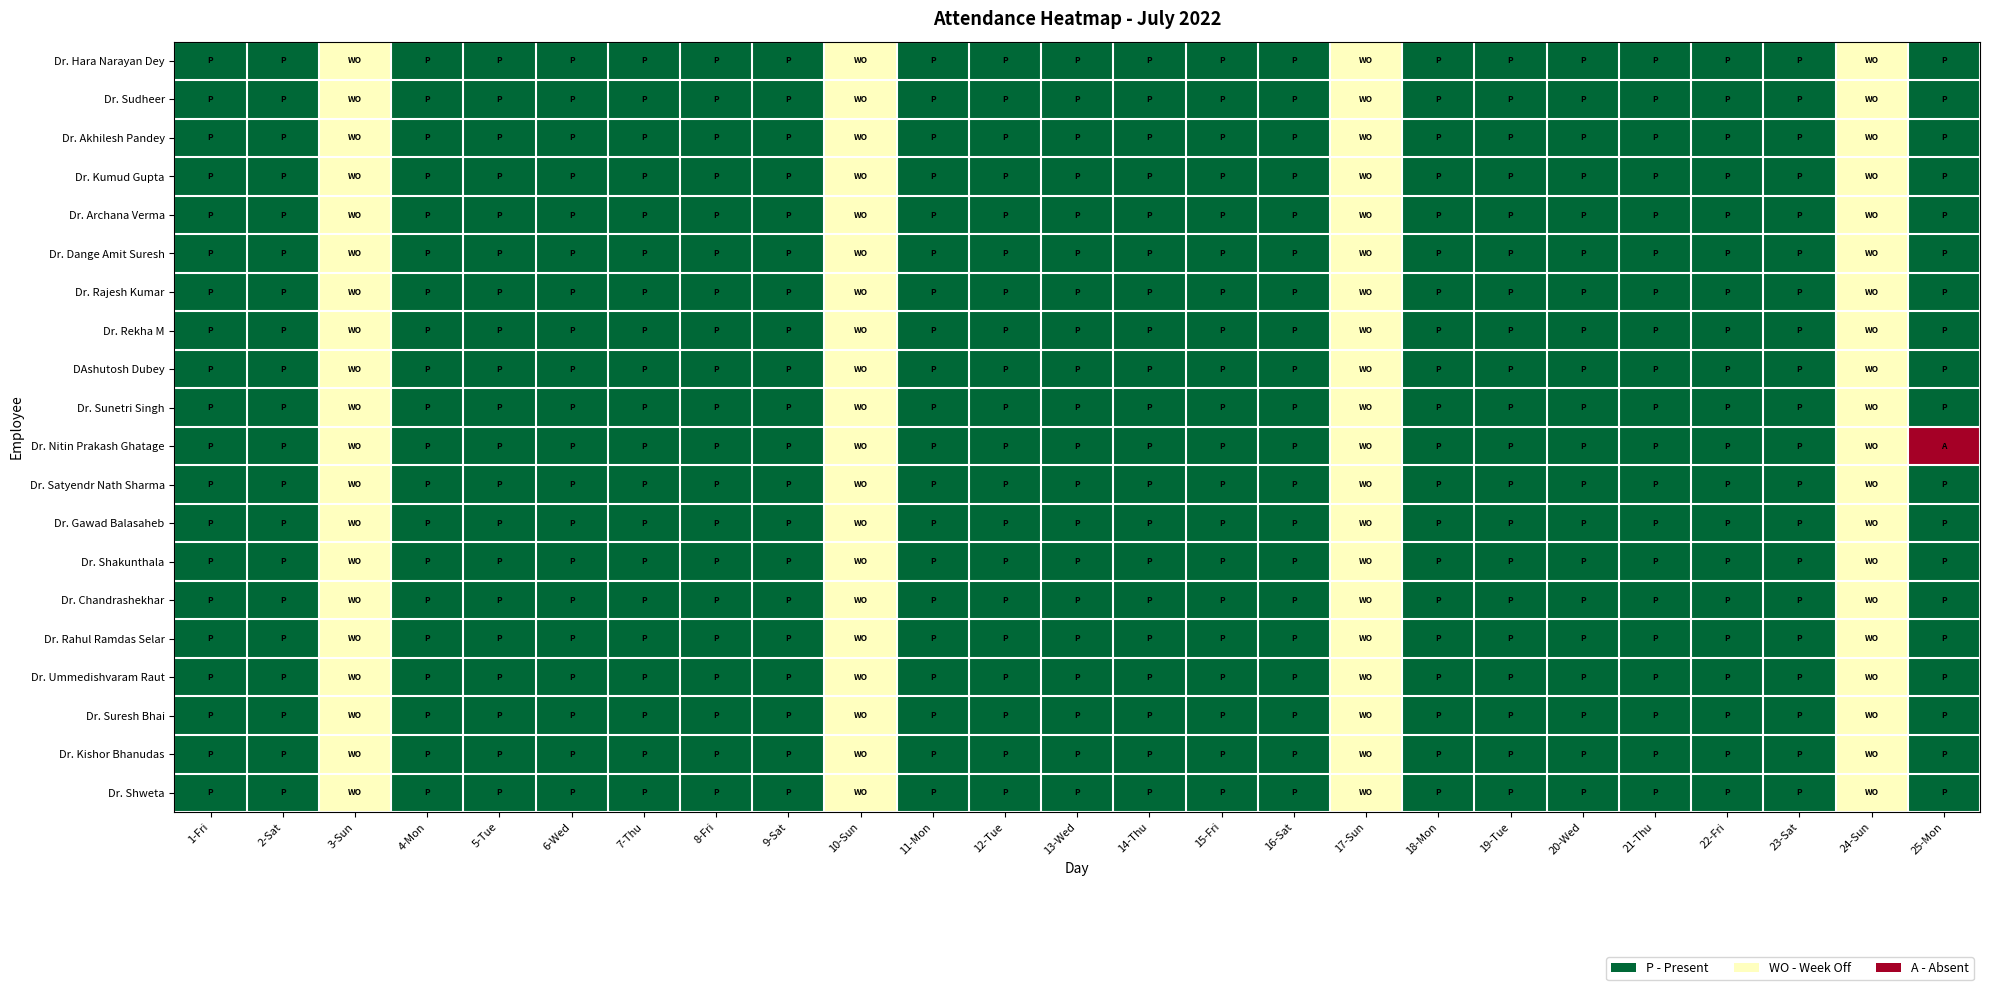

What is the greatest value displayed?

1